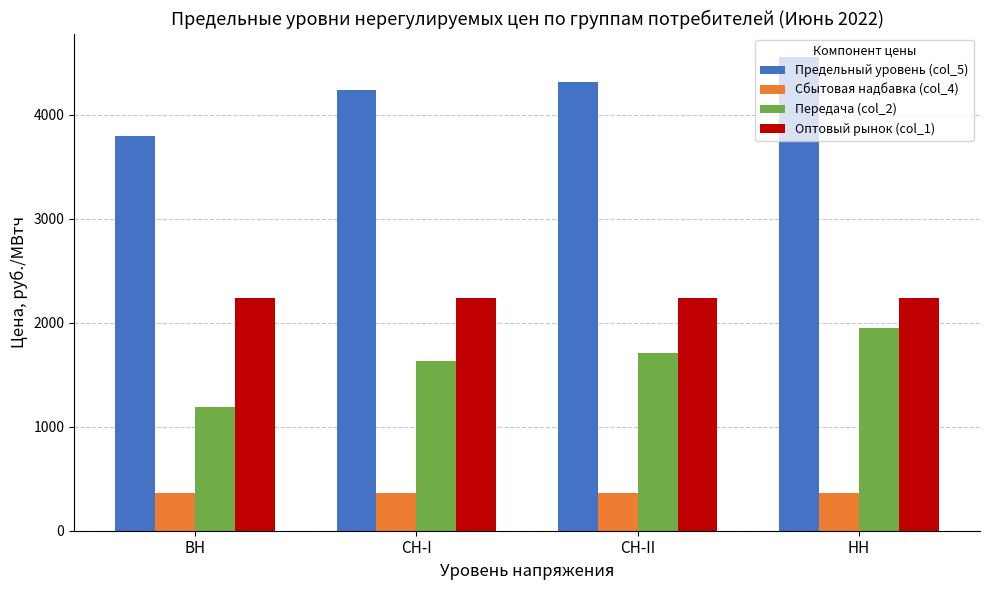

True or false: Передача (col_2) has a value of 1852.1 at ВН.

False